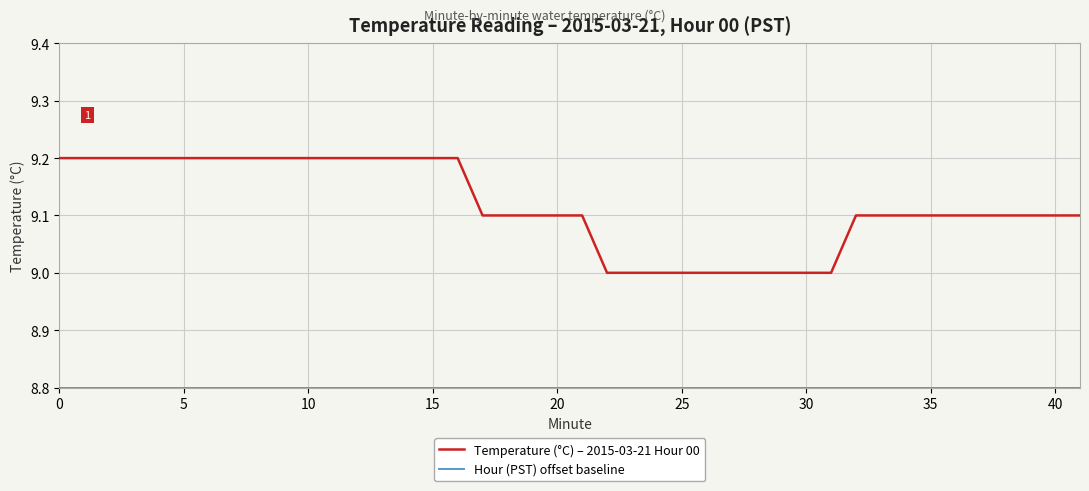

What is the smallest value displayed?

8.8